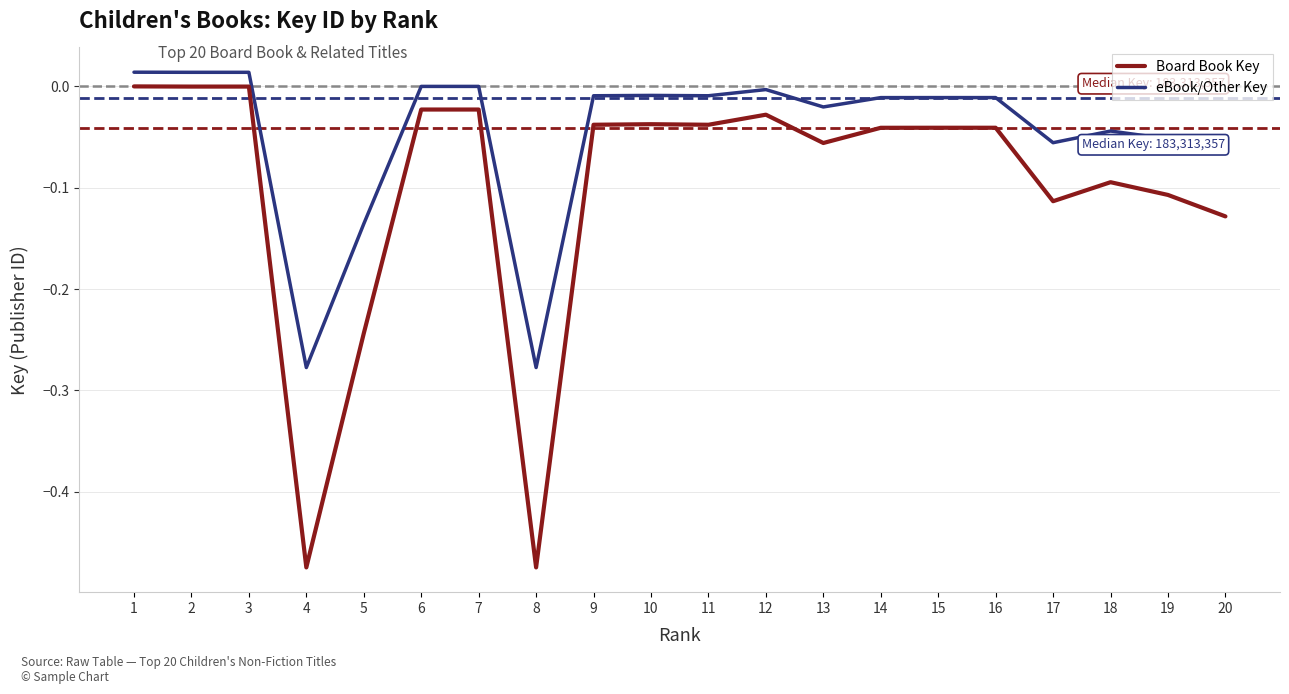

True or false: eBook/Other Key has a value of -0.0 at 16.

True